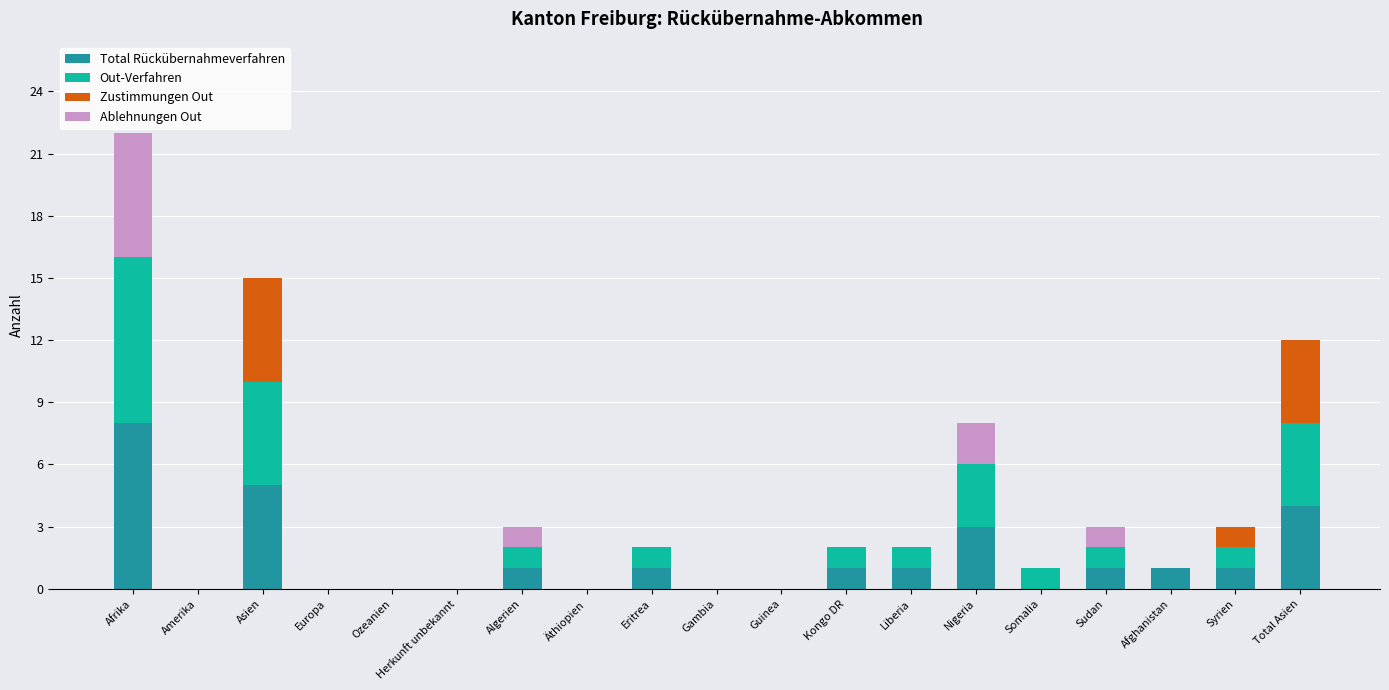

Is it true that Total Rückübernahmeverfahren equals 0 at Somalia?

True